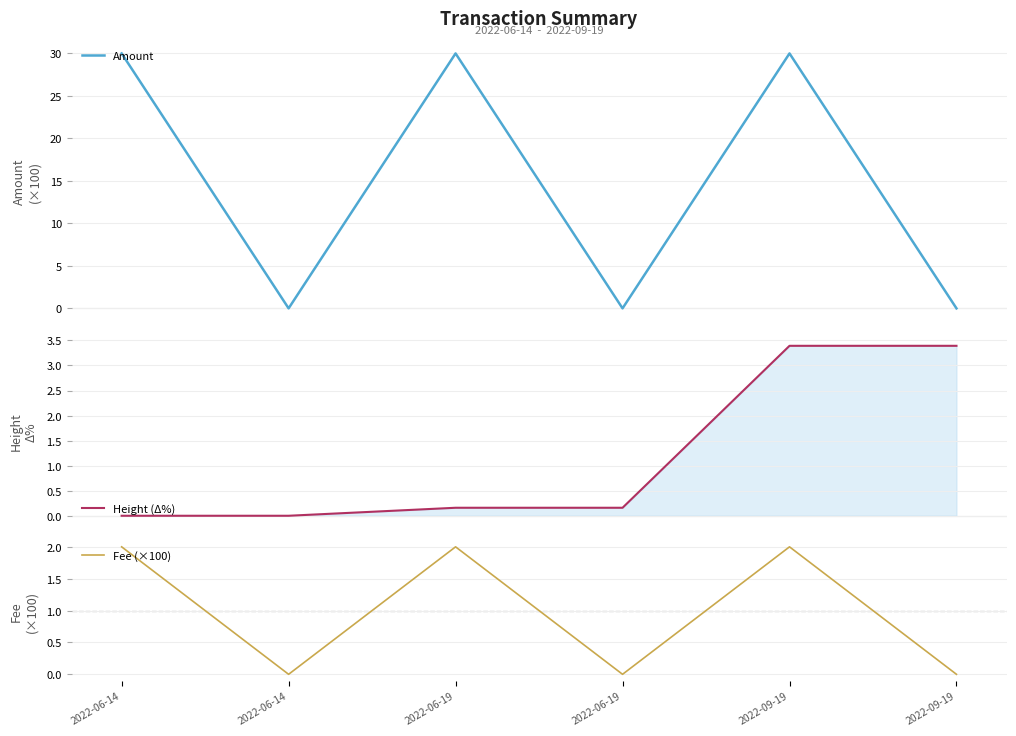

Which category has the lowest value in the Amount series?

2022-06-14